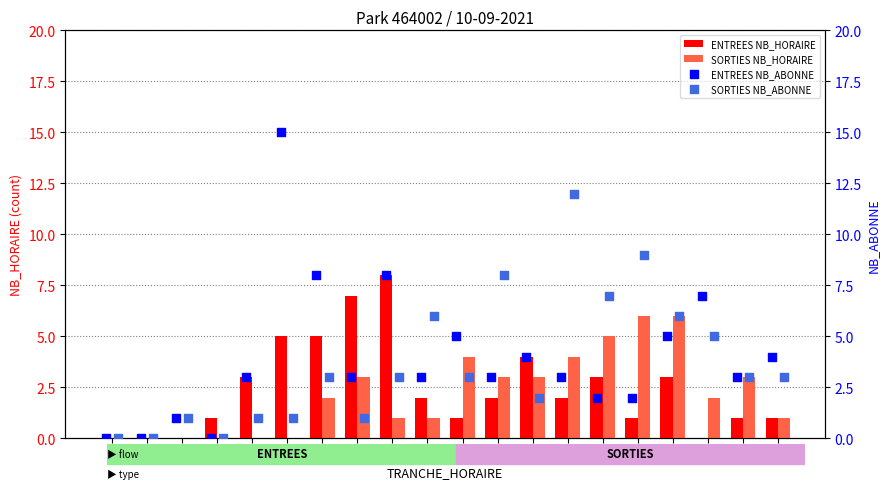

Which series has the largest total across all categories?

ENTREES NB_ABONNE